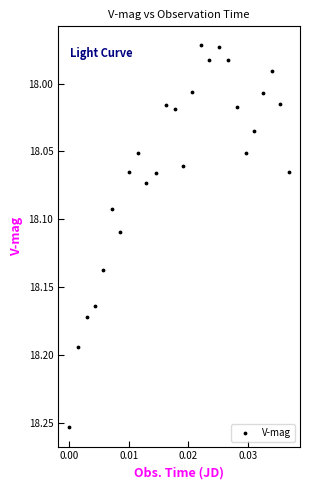

What is the range of Y values (max minus min)?

0.3